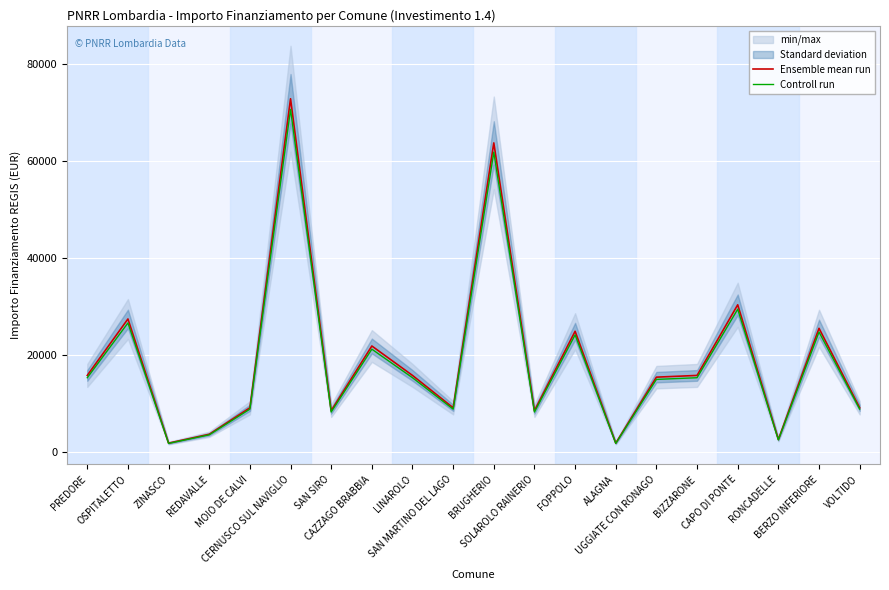

How many values in the Ensemble mean run series exceed 15782?

7